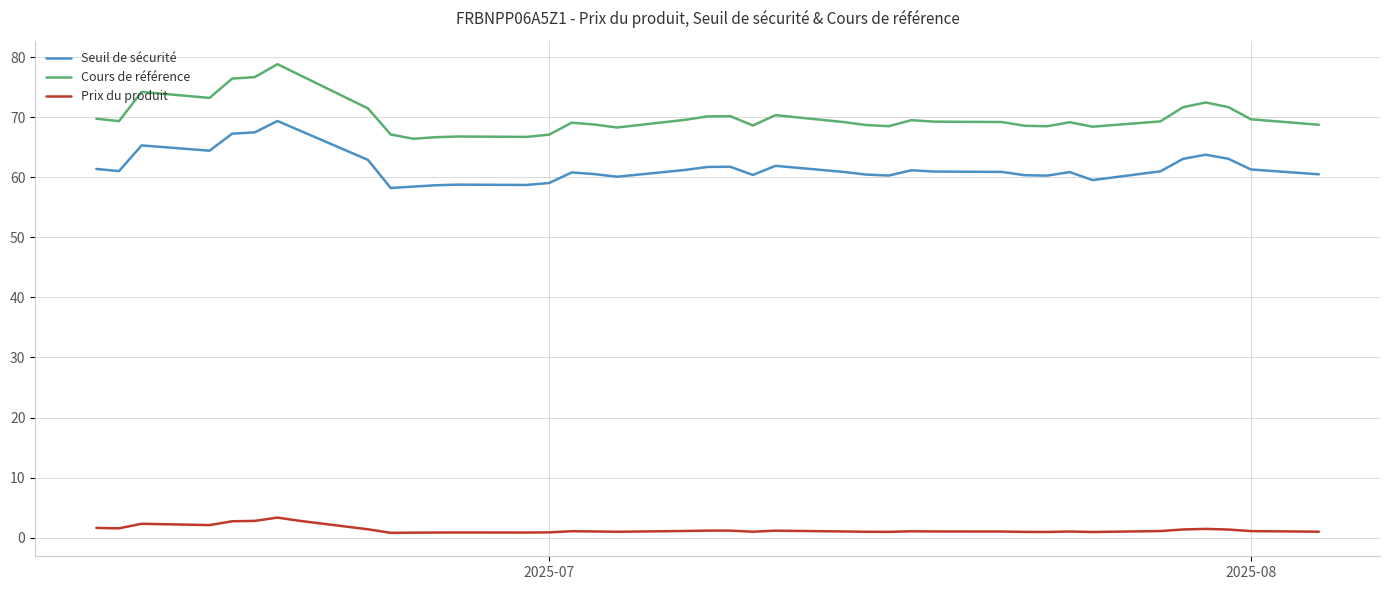

List the series in order of their peak value, highest first.

Cours de référence, Seuil de sécurité, Prix du produit